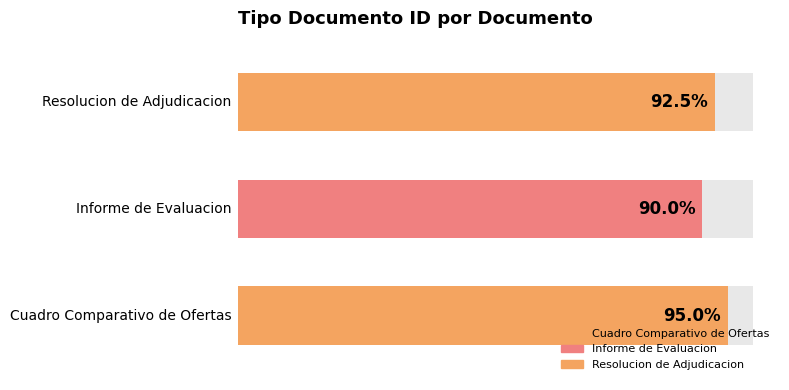

Rank the categories by value from lowest to highest.

Informe de Evaluacion, Resolucion de Adjudicacion, Cuadro Comparativo de Ofertas